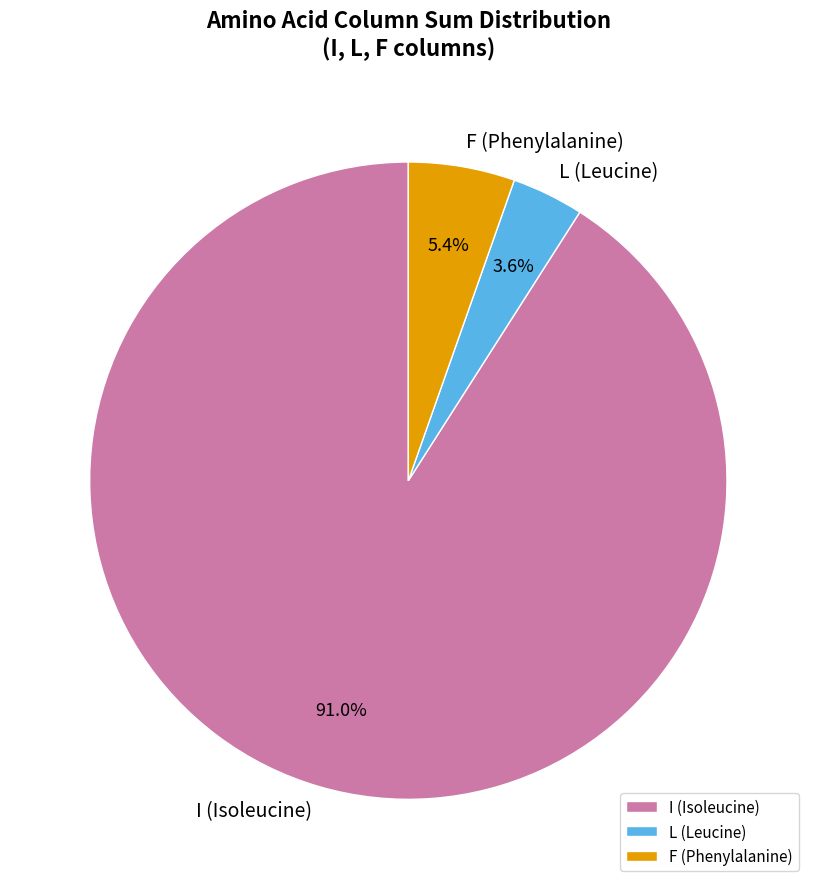

What is the majority slice?

I (Isoleucine)